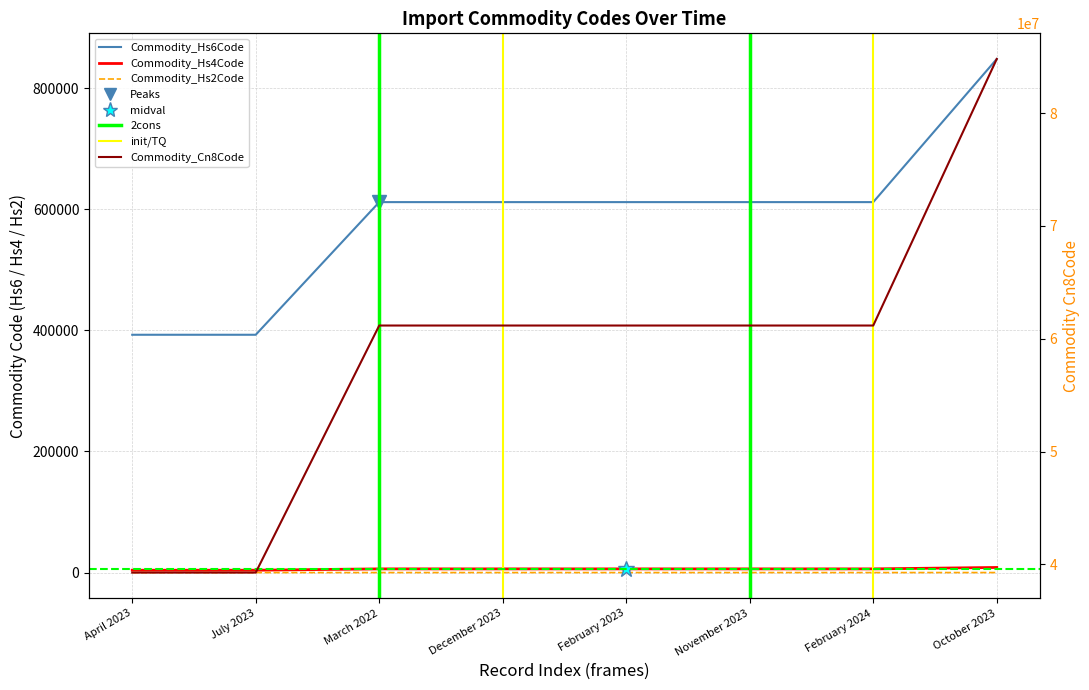

True or false: Commodity_Hs4Code and Commodity_Hs6Code cross at least once.

False